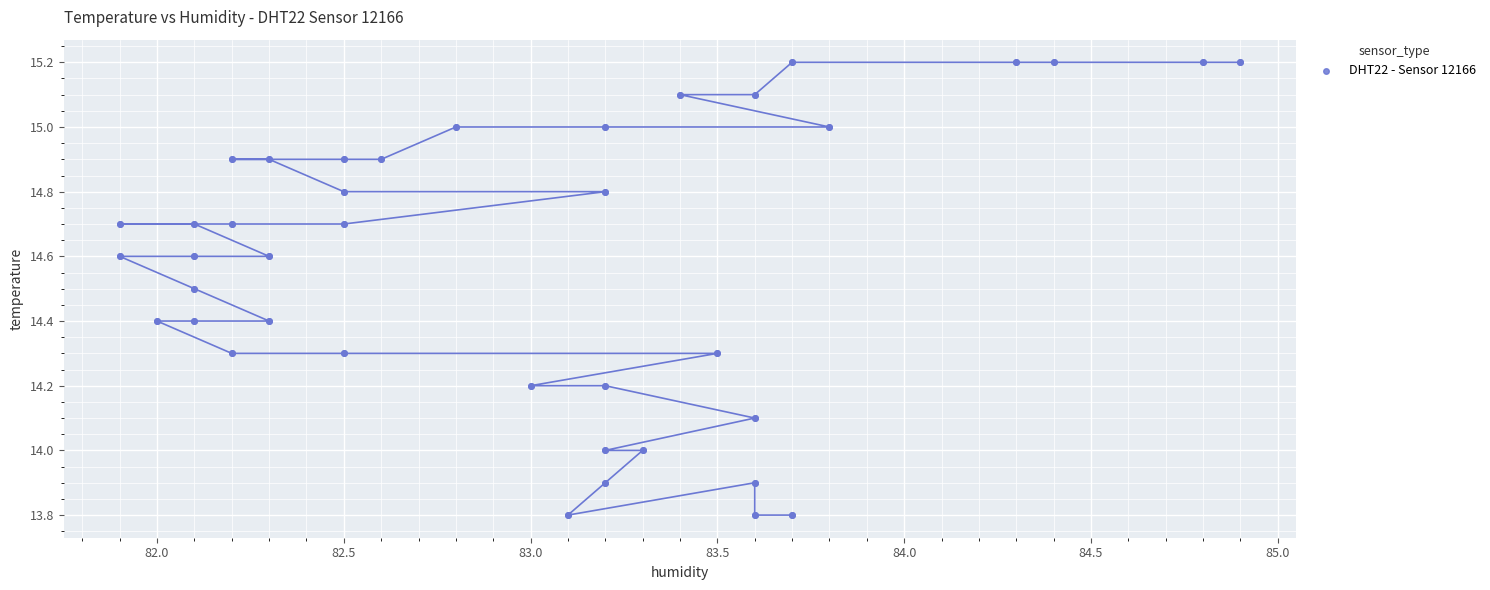

What is the range of Y values (max minus min)?

1.4